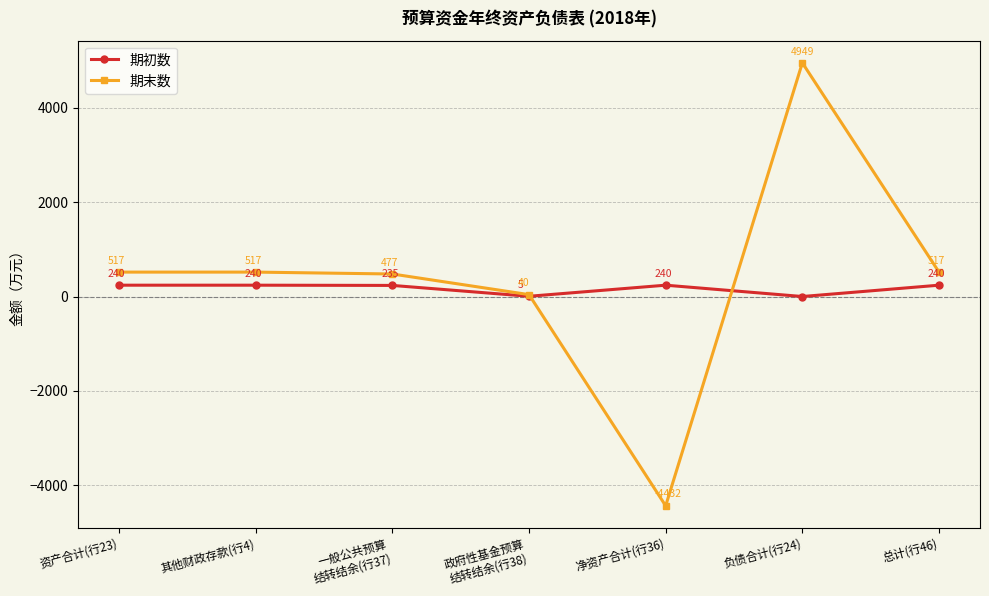

What is the average value of the 期末数 series?

369